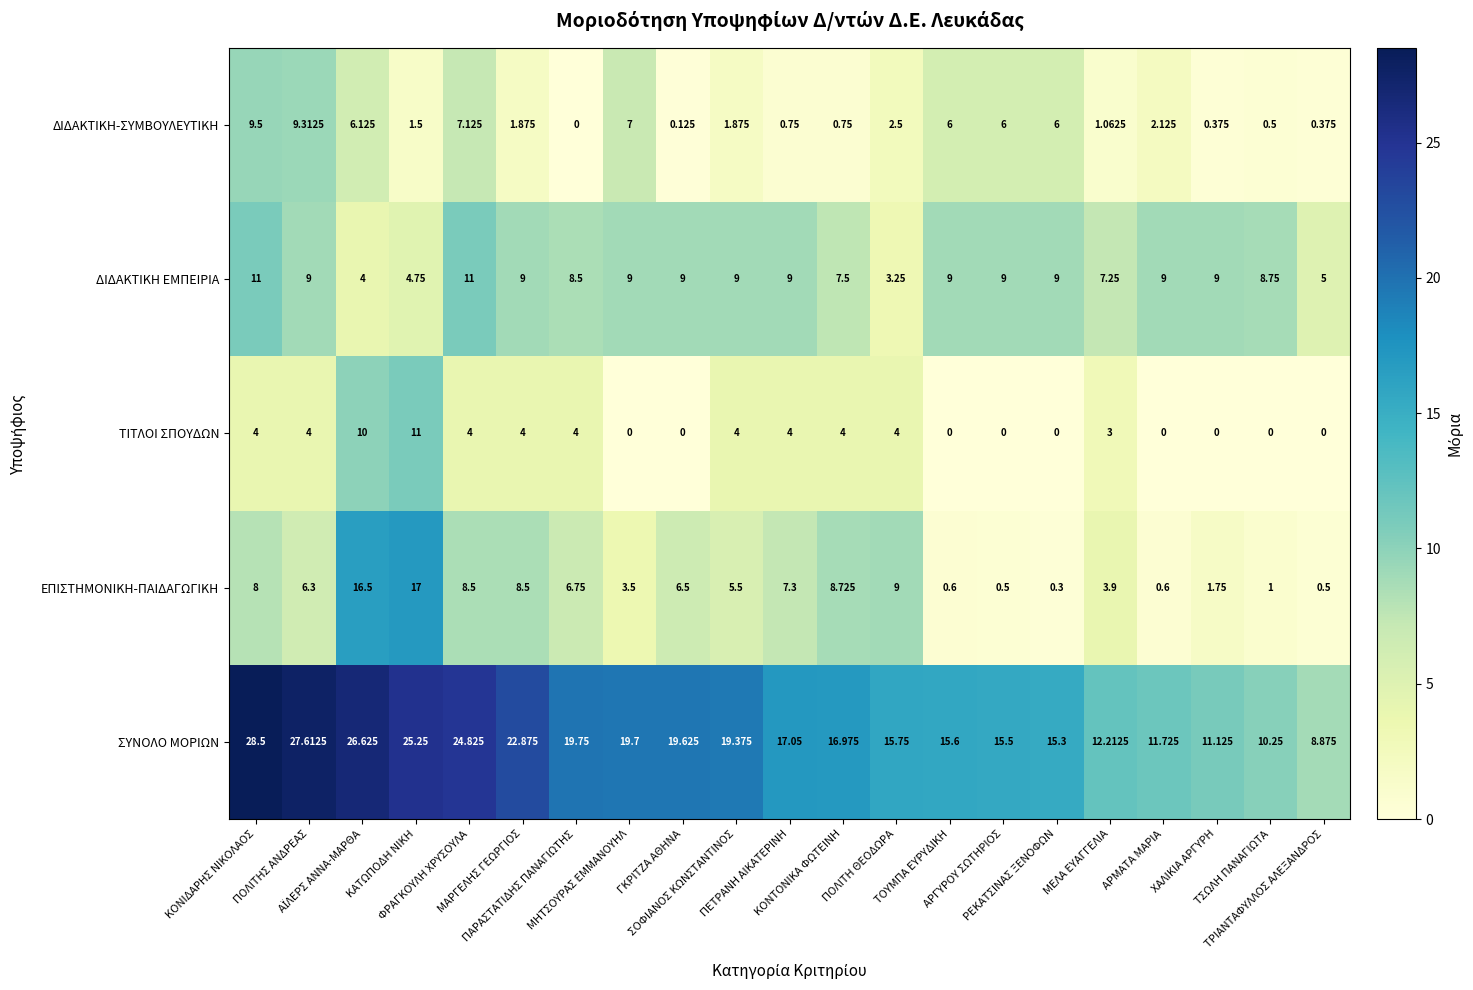

What is the total value across all series at ΠΑΡΑΣΤΑΤΙΔΗΣ ΠΑΝΑΓΙΩΤΗΣ?

39.0